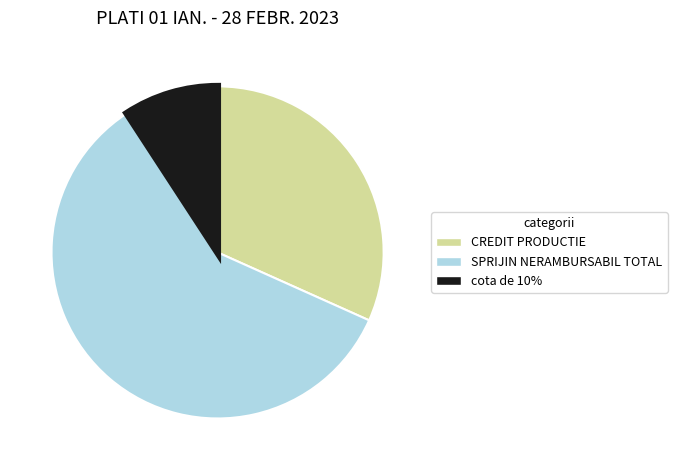

Do CREDIT PRODUCTIE and cota de 10% together represent more than half of the pie?

No